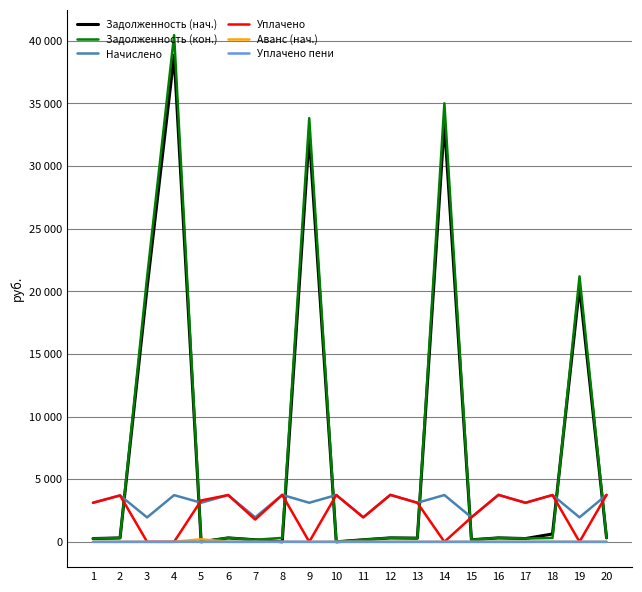

What is the difference between the highest and lowest values at 11?

1952.5